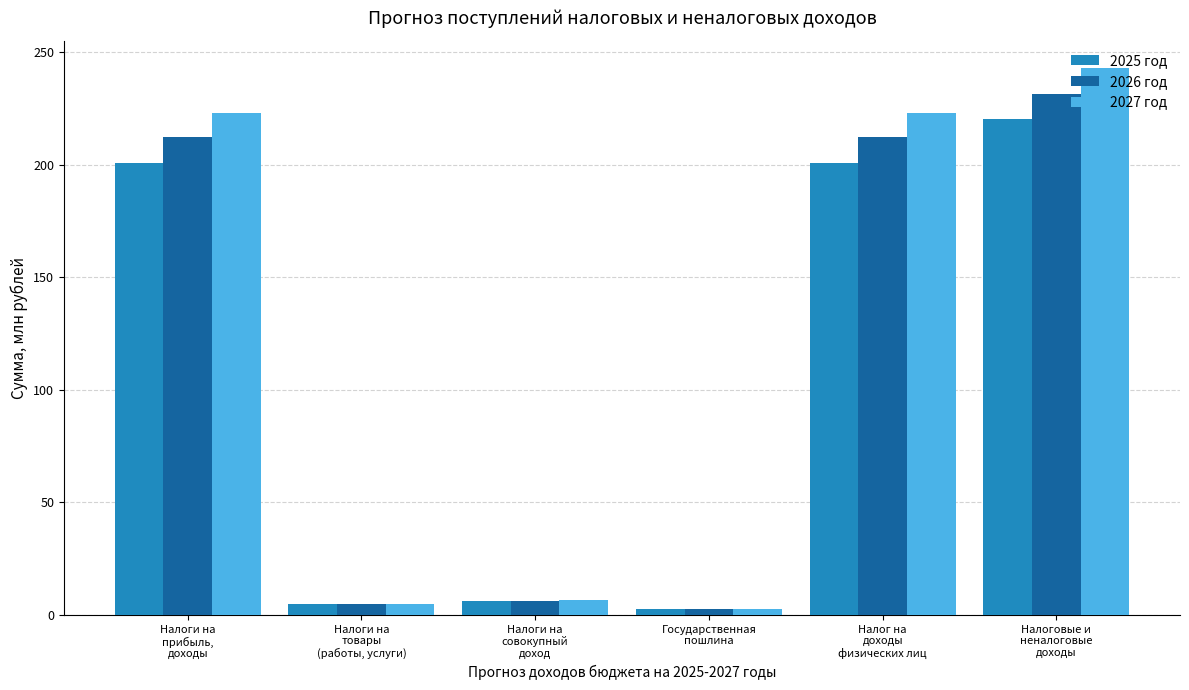

What is the average value of the 2026 год series?

111.5